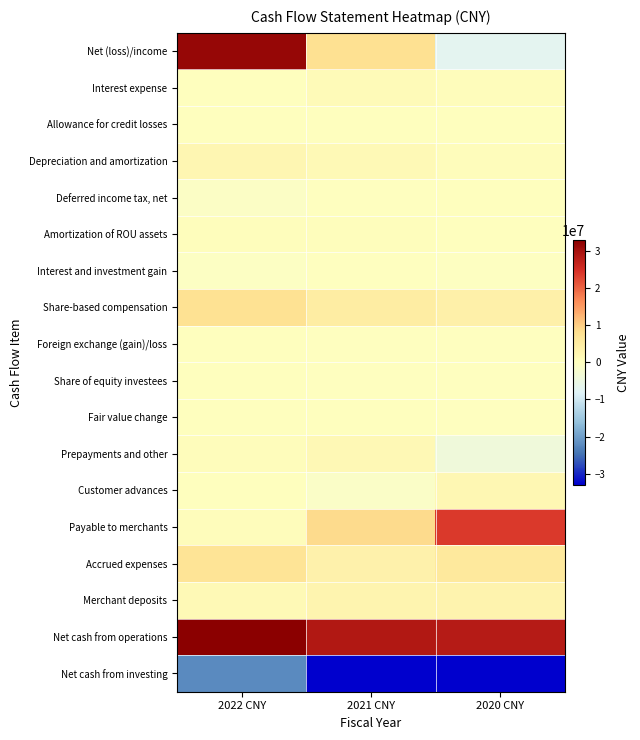

What value does the Share-based compensation series have at 2022 CNY?

7718365